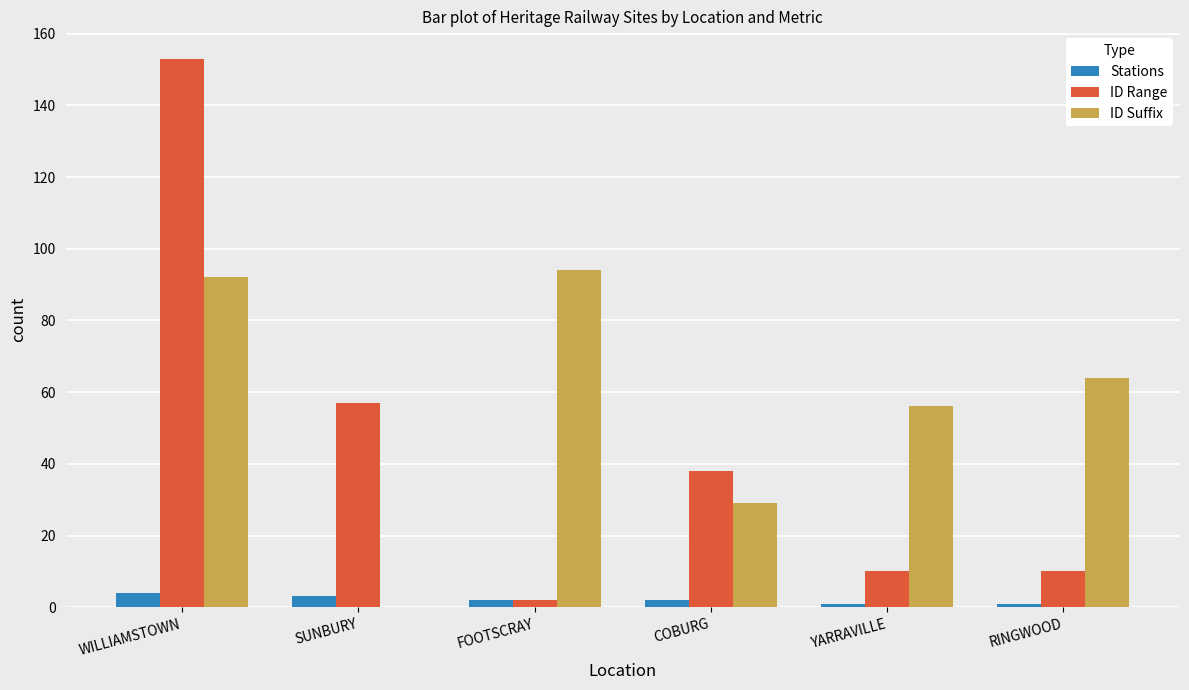

Reading right to left, extract all data points from this chart.

Stations: RINGWOOD=1	YARRAVILLE=1	COBURG=2	FOOTSCRAY=2	SUNBURY=3	WILLIAMSTOWN=4
ID Range: RINGWOOD=10	YARRAVILLE=10	COBURG=38	FOOTSCRAY=2	SUNBURY=57	WILLIAMSTOWN=153
ID Suffix: RINGWOOD=64	YARRAVILLE=56	COBURG=29	FOOTSCRAY=94	SUNBURY=0	WILLIAMSTOWN=92